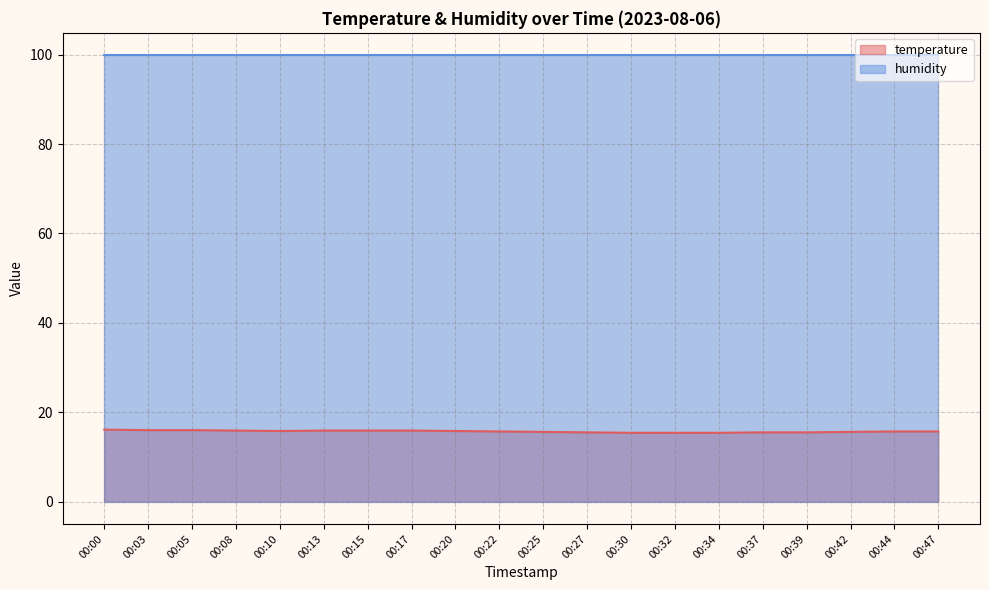

List the labels in order of value, largest first.

00:00, 00:03, 00:05, 00:08, 00:13, 00:15, 00:17, 00:10, 00:20, 00:22, 00:44, 00:47, 00:25, 00:42, 00:27, 00:37, 00:39, 00:30, 00:32, 00:34